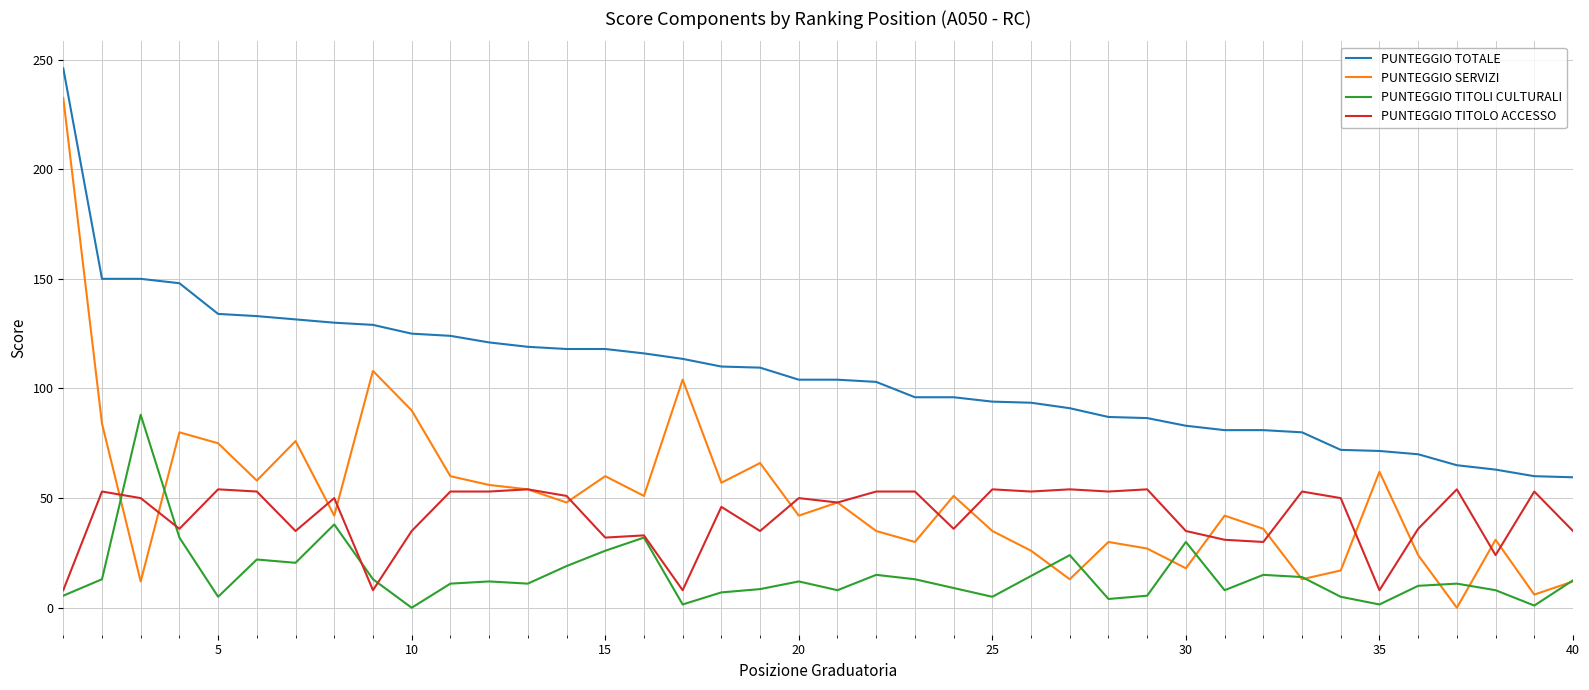

Which series has the widest spread of values?

PUNTEGGIO SERVIZI